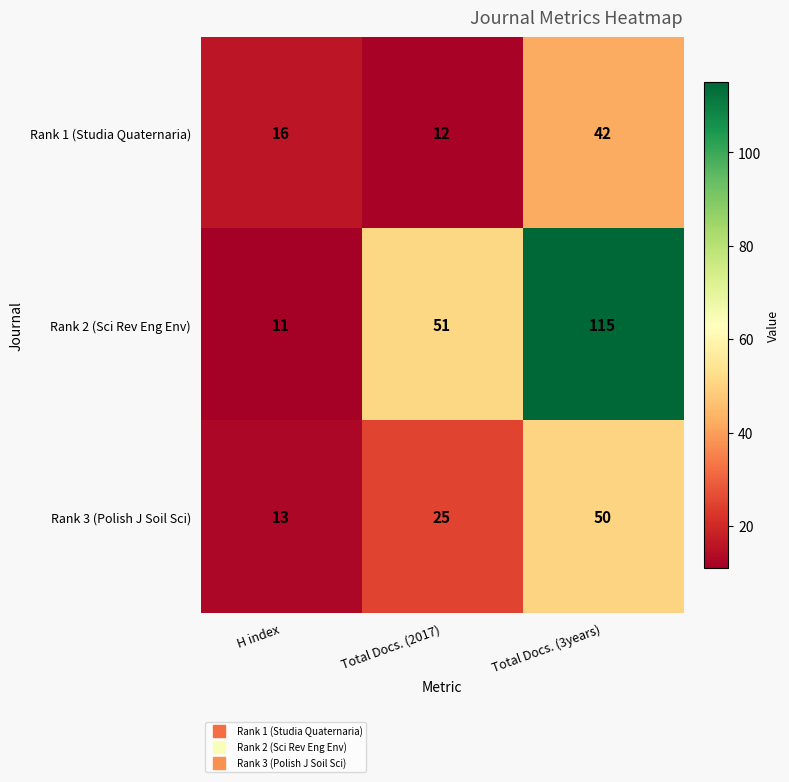

What is the total value across all series at Total Docs. (3years)?

207